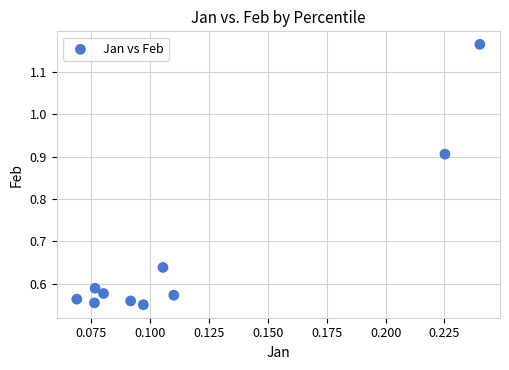

What is the average Y value?

0.7